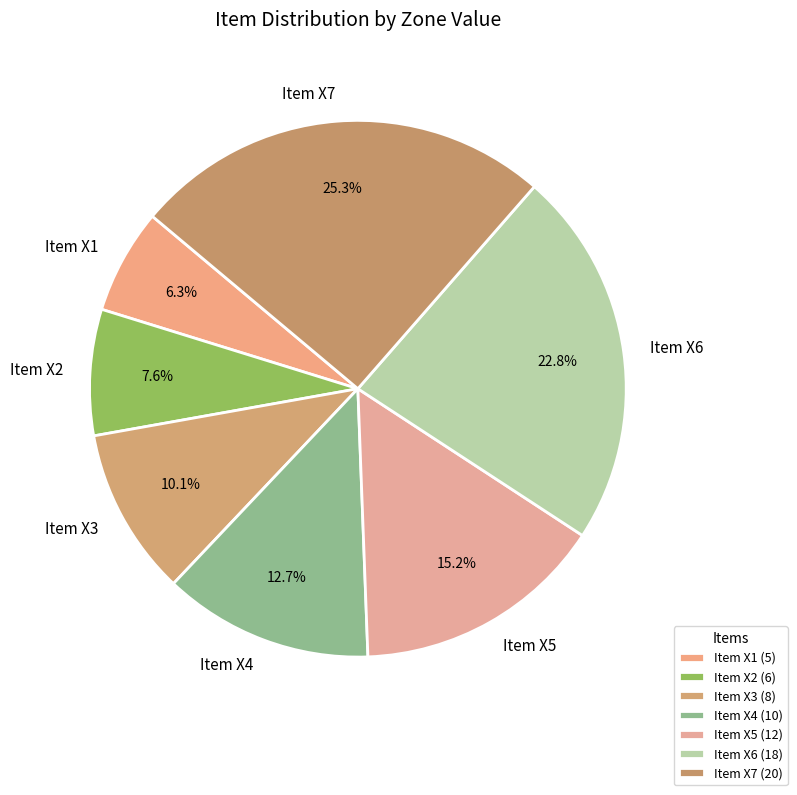

To the nearest percent, what is the difference between the largest and smallest slice percentages?

19%